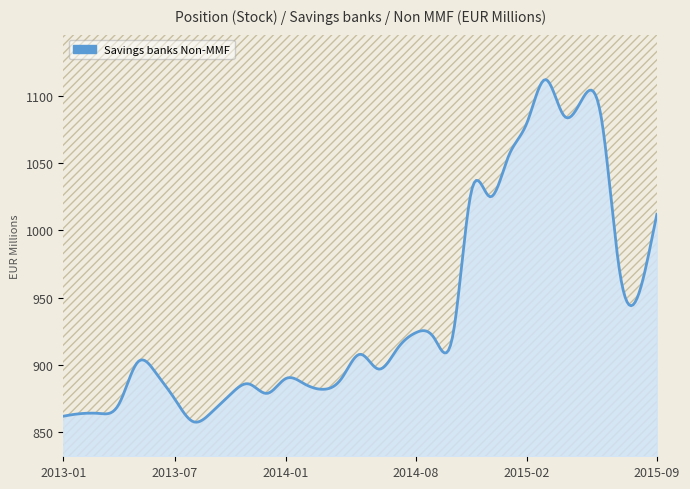

What is the value of the 6th point from the left?

894